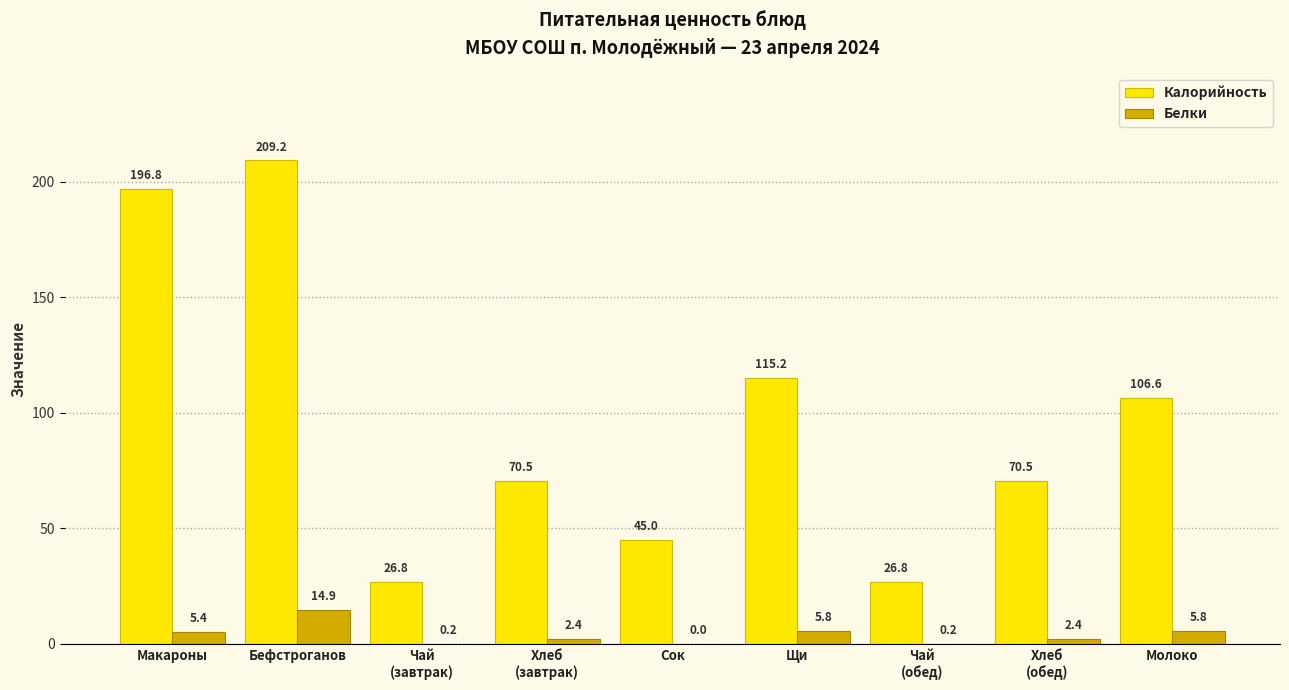

At which category is the sum across all series the highest?

Бефстроганов